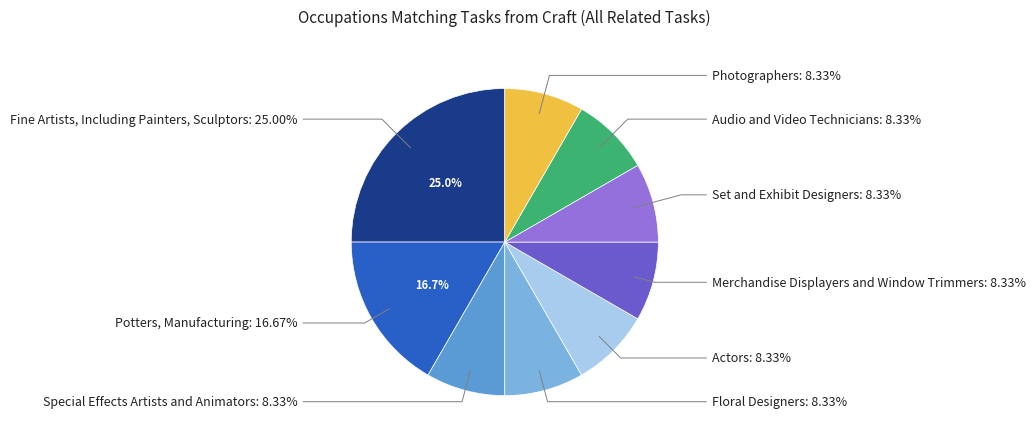

Combined, what portion of the pie is Set and Exhibit Designers and Fine Artists, Including Painters, Sculptors?

33.3%